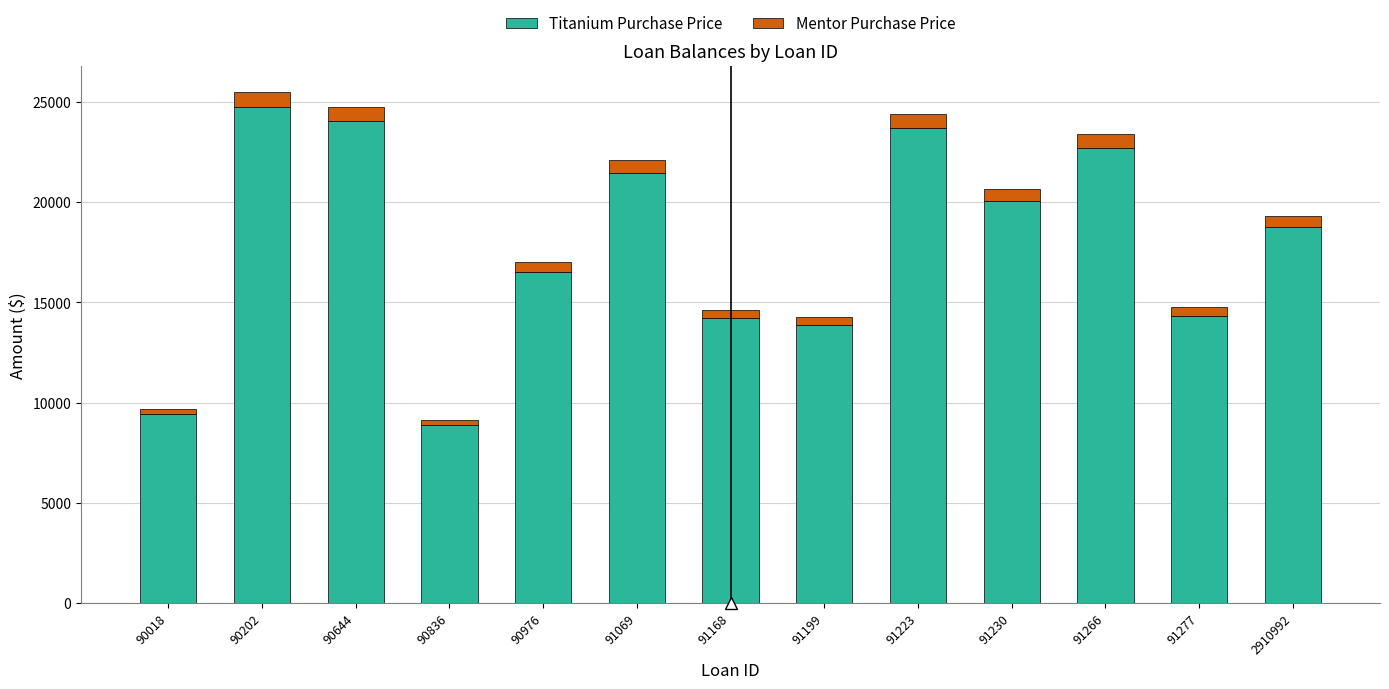

What are all the series names shown in the legend?

Titanium Purchase Price, Mentor Purchase Price